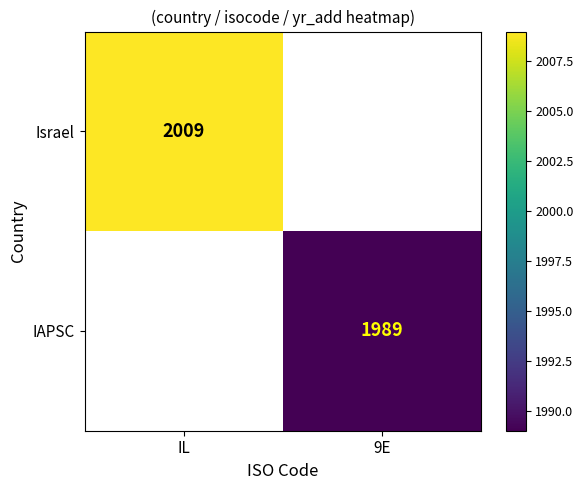

The IAPSC series shows 1003 at 9E. True or false?

False